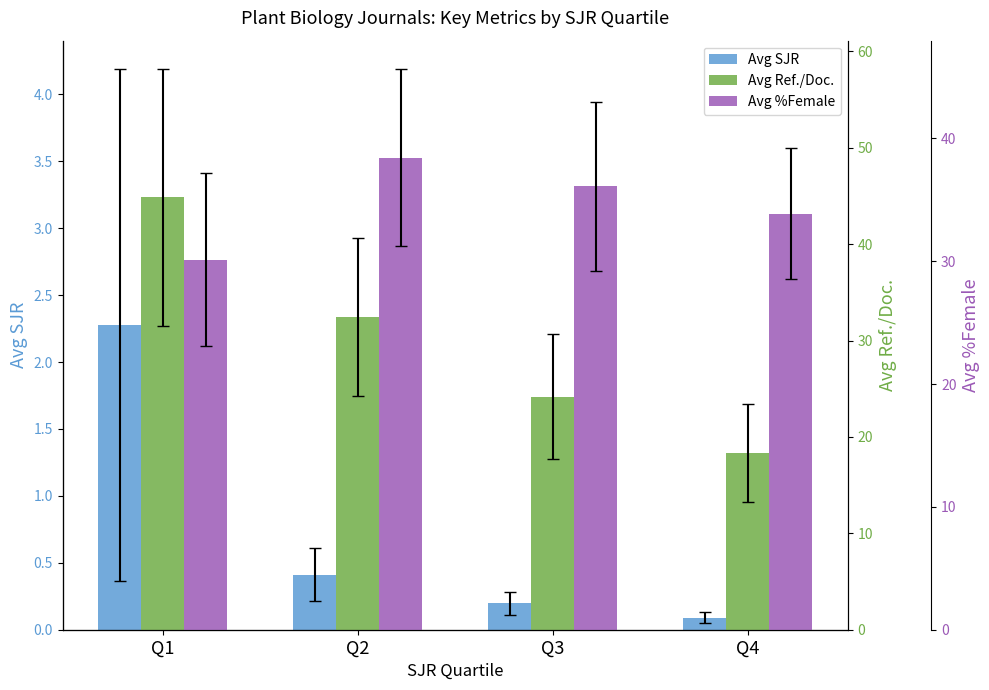

What is the difference between the maximum and minimum values in the Avg SJR series?

2.2